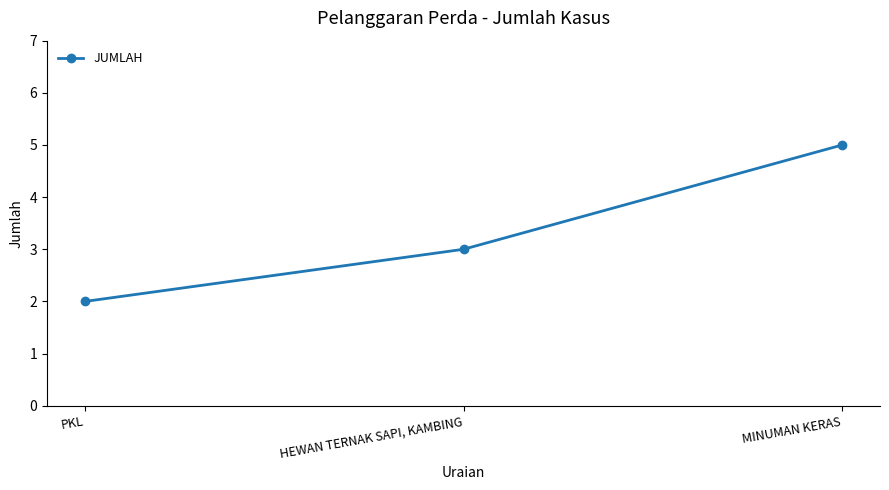

Approximately how many times larger is the value at MINUMAN KERAS compared to HEWAN TERNAK SAPI, KAMBING?

1.7